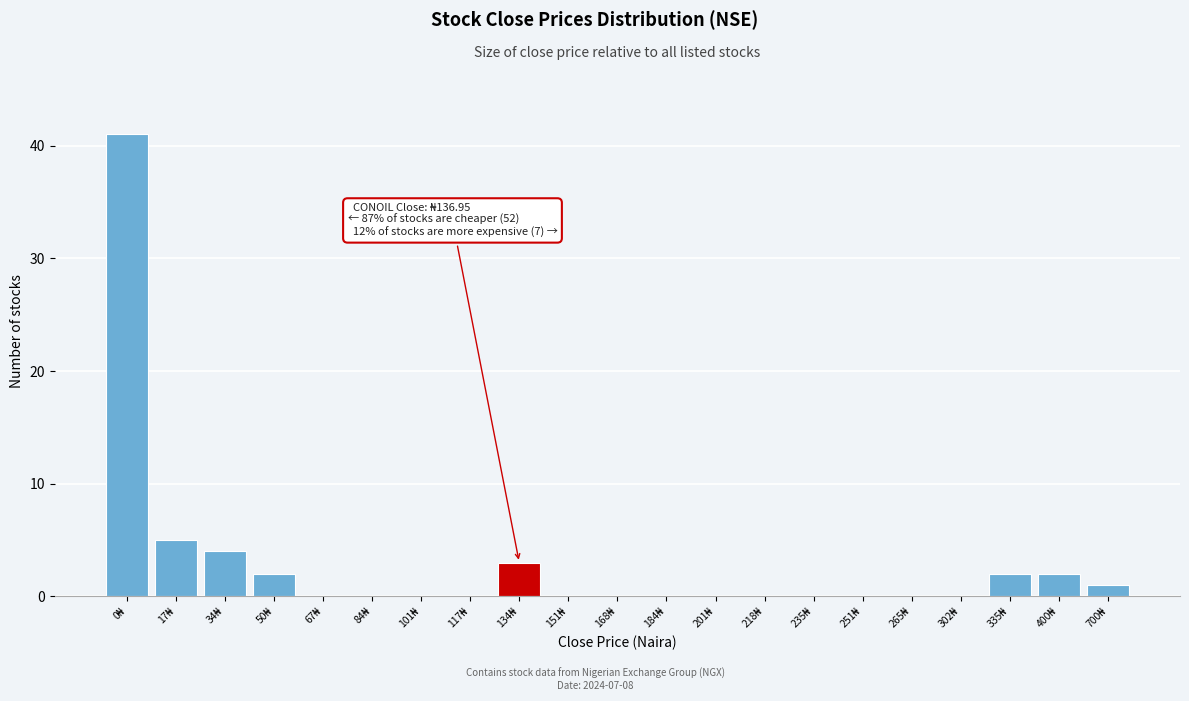

What is the sum of all values?

60